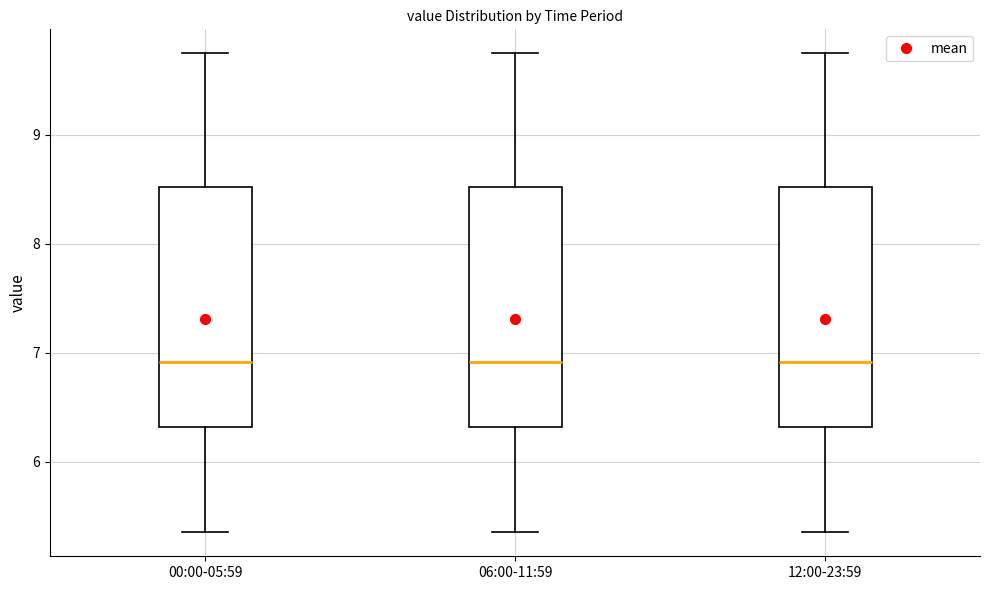

Where does the median line of the box for 12:00-23:59 sit on the y-axis? The values are not printed on the chart, so give them approximately, as read against the axis.

6.9